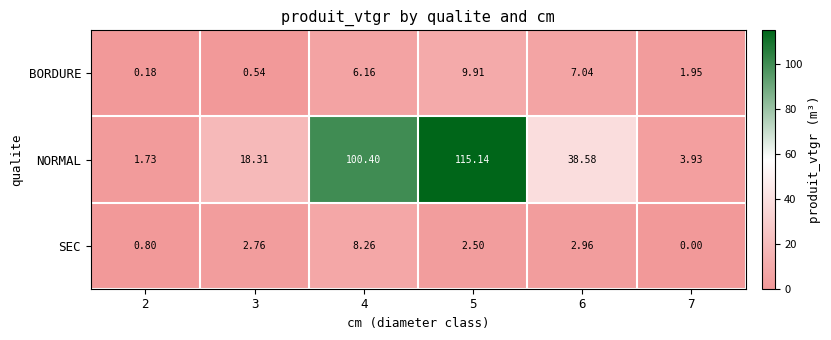

Rank the series at 4 from lowest to highest value.

BORDURE, SEC, NORMAL